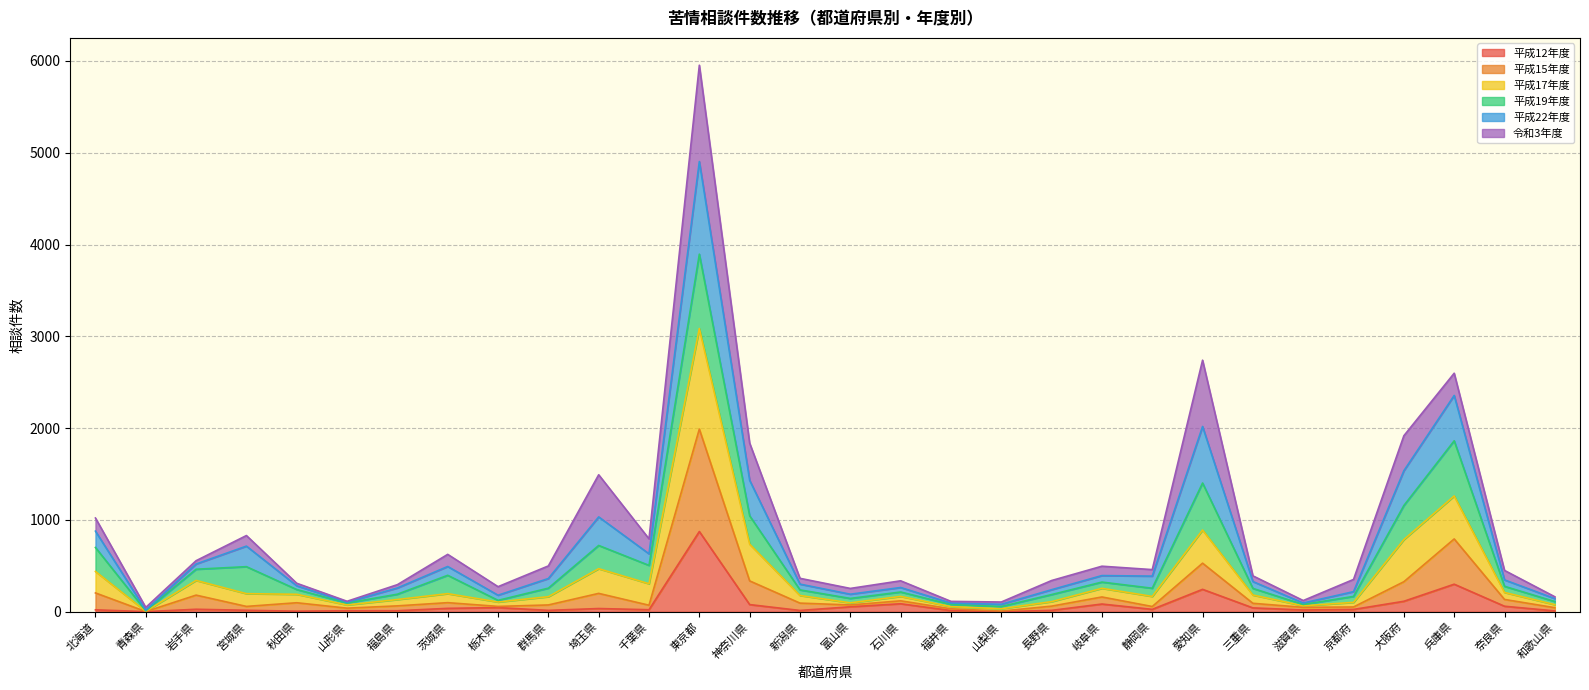

How many categories are shown in the chart?

30